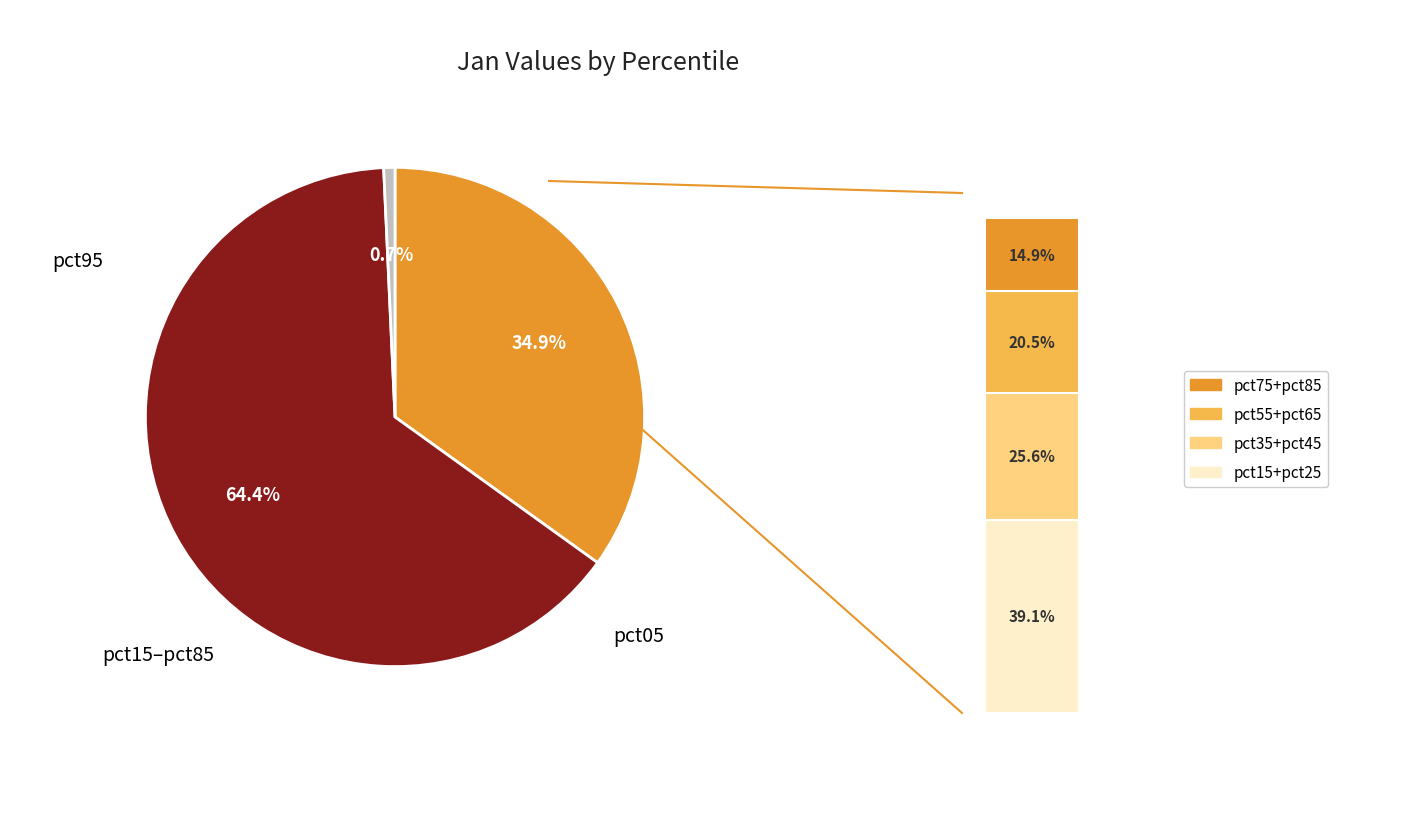

To the nearest percent, what portion does pct15 represent?

15%